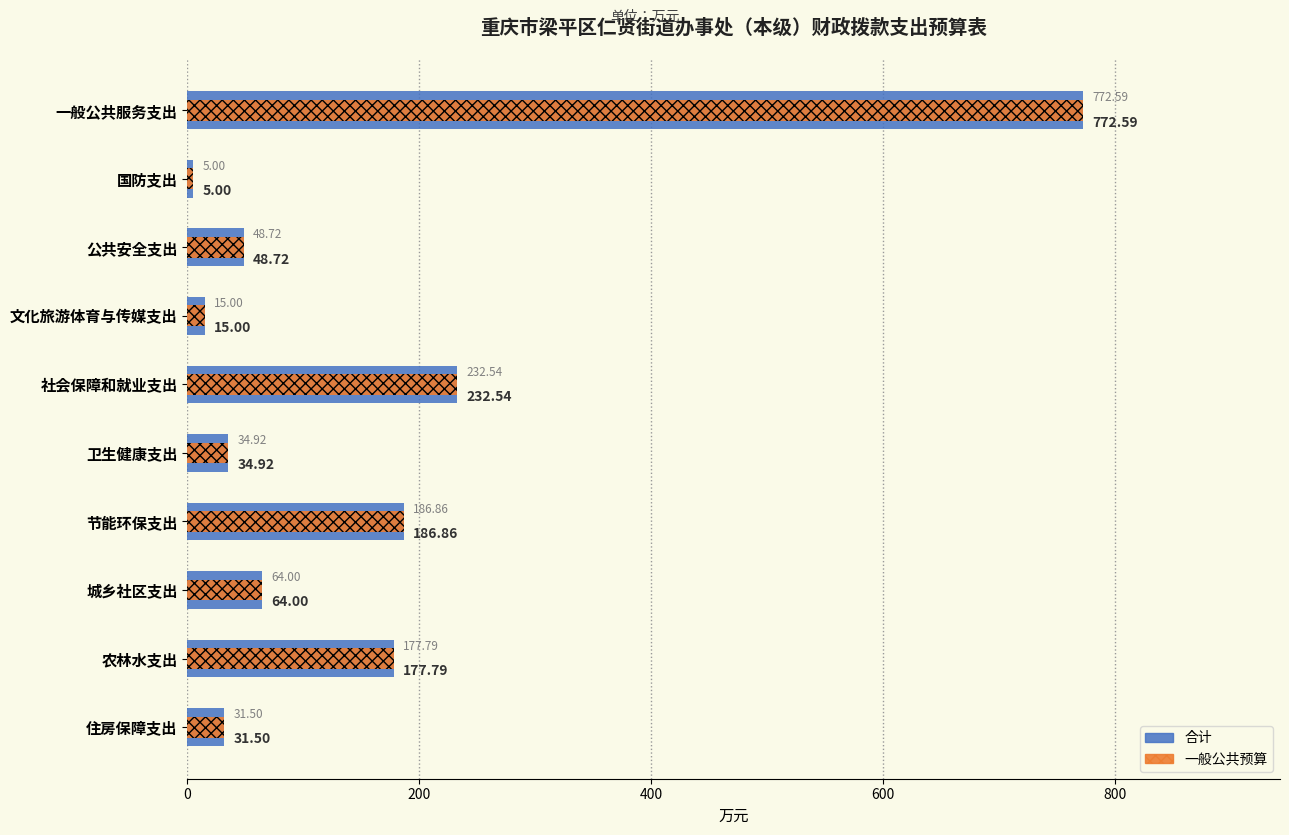

What position from the left is 200?

2